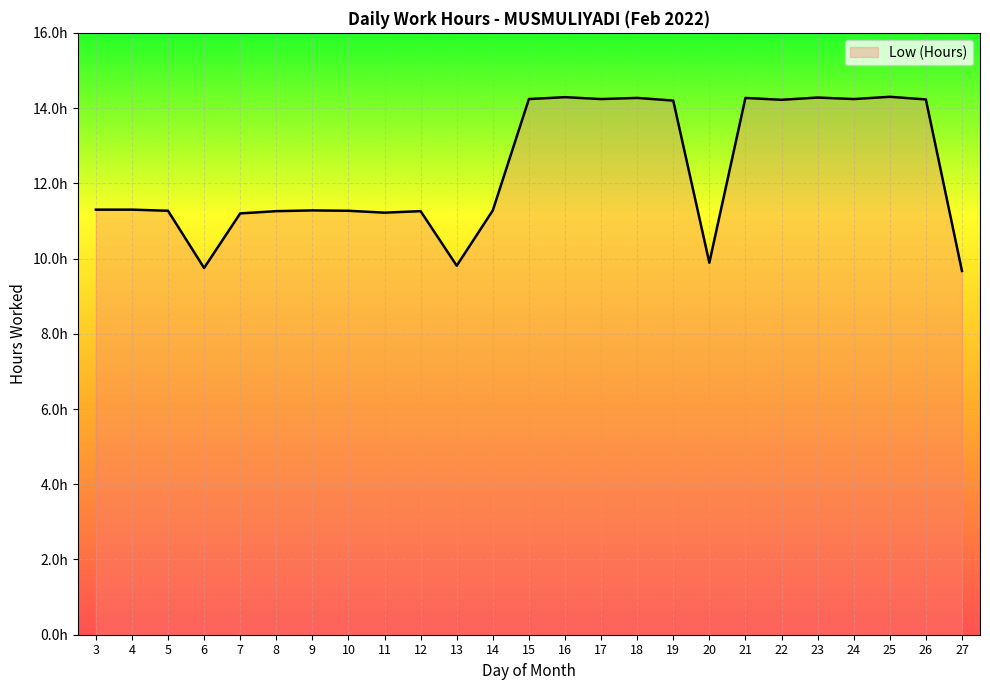

The value at 22 is 8.9. True or false?

False